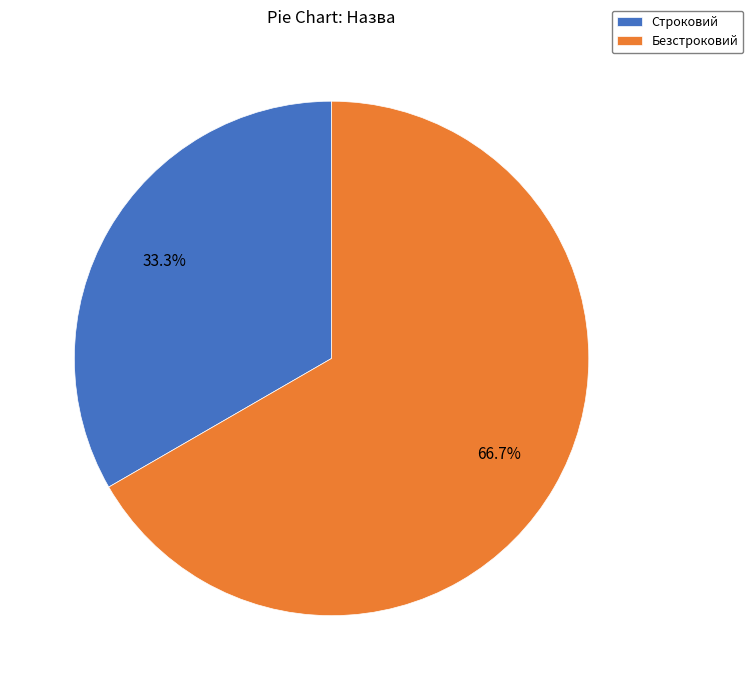

How many segments does this pie chart have?

2